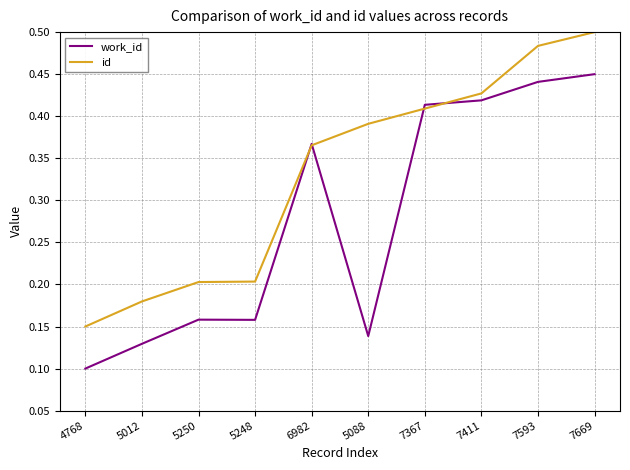

At which label does id reach its minimum?

4768